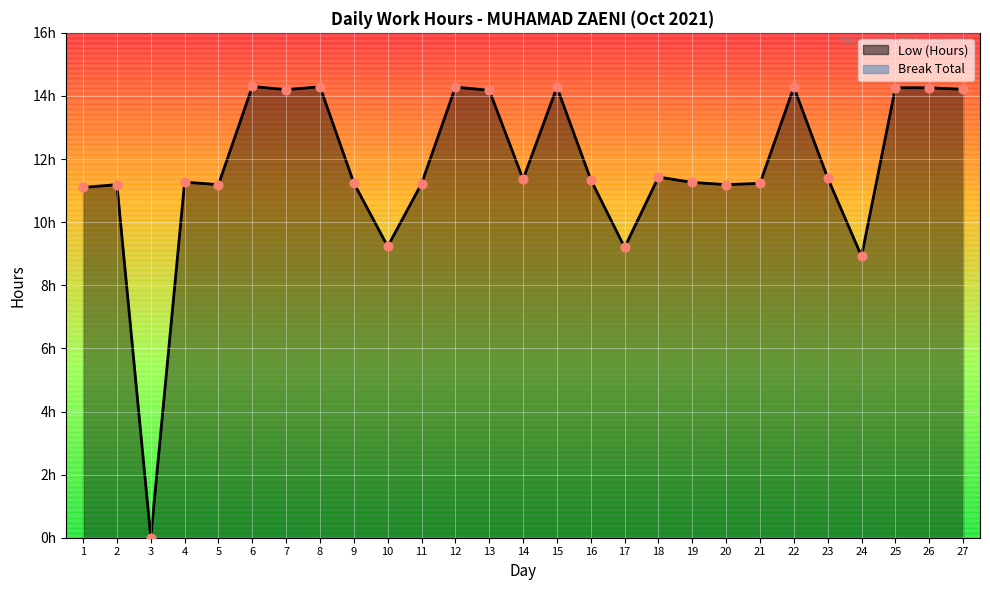

What is the change in value from 4 to 26?

+3.0